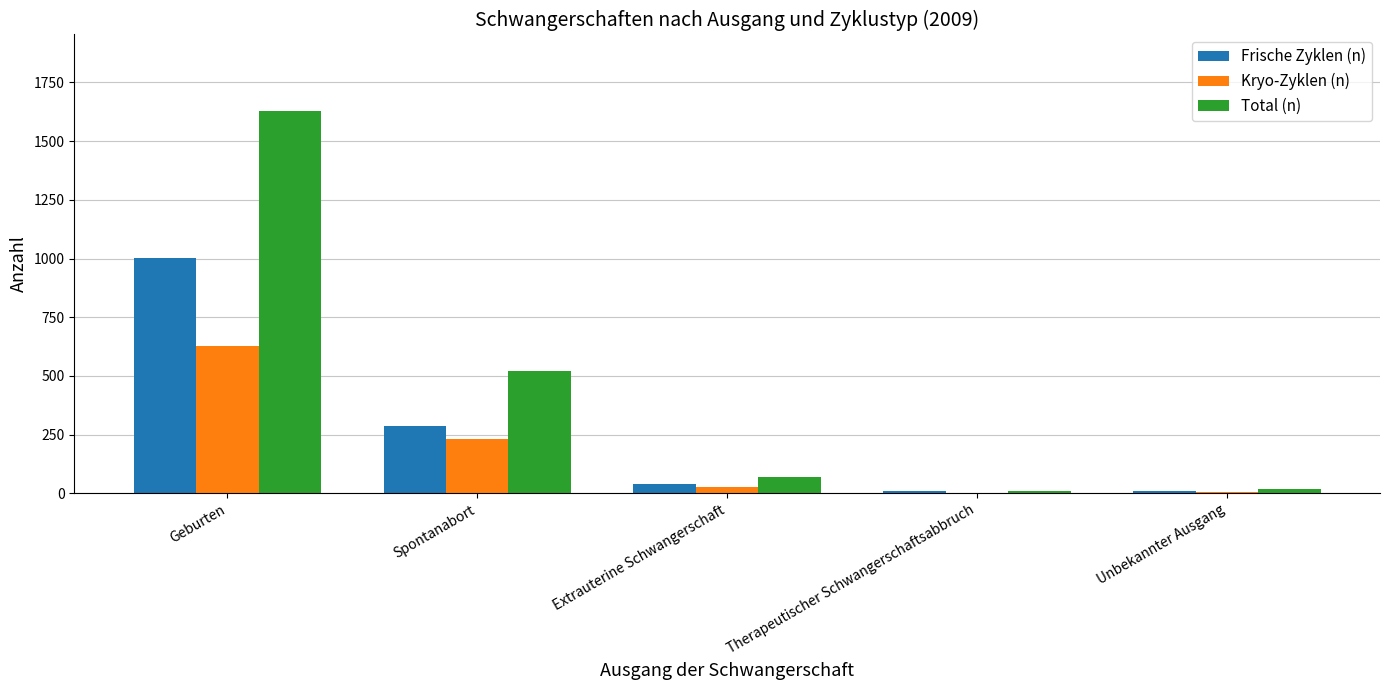

The Frische Zyklen (n) series shows 1001 at Geburten. True or false?

True